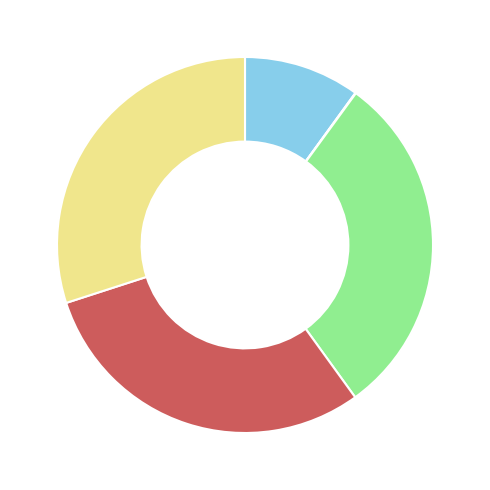

Is there any slice that represents more than half of the pie?

No